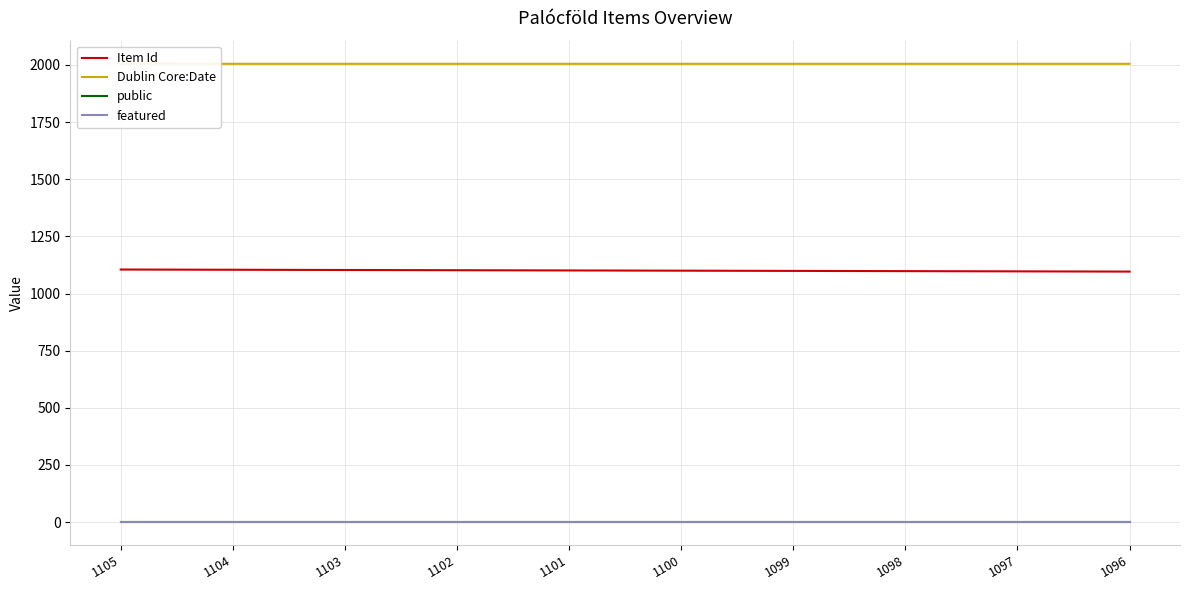

What are all the series names shown in the legend?

Item Id, Dublin Core:Date, public, featured